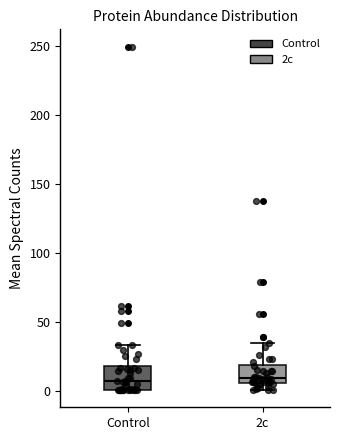

Reading left to right, transcribe this box plot: for each box, give where its median line is, the range the box spans, and where its two whiskers end, as read against the y-axis. The values are not printed on the chart, so give them approximately, as read against the axis.

Control: median 5, box 0 to 20, whiskers 0 to 35
2c: median 10, box 5 to 20, whiskers 0 to 35